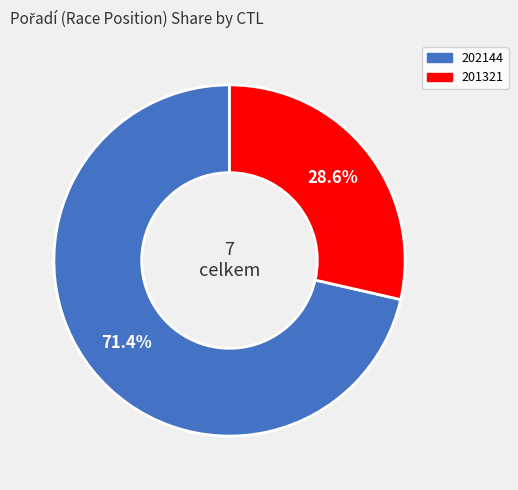

What percentage is the 201321 slice, to the nearest percent?

29%